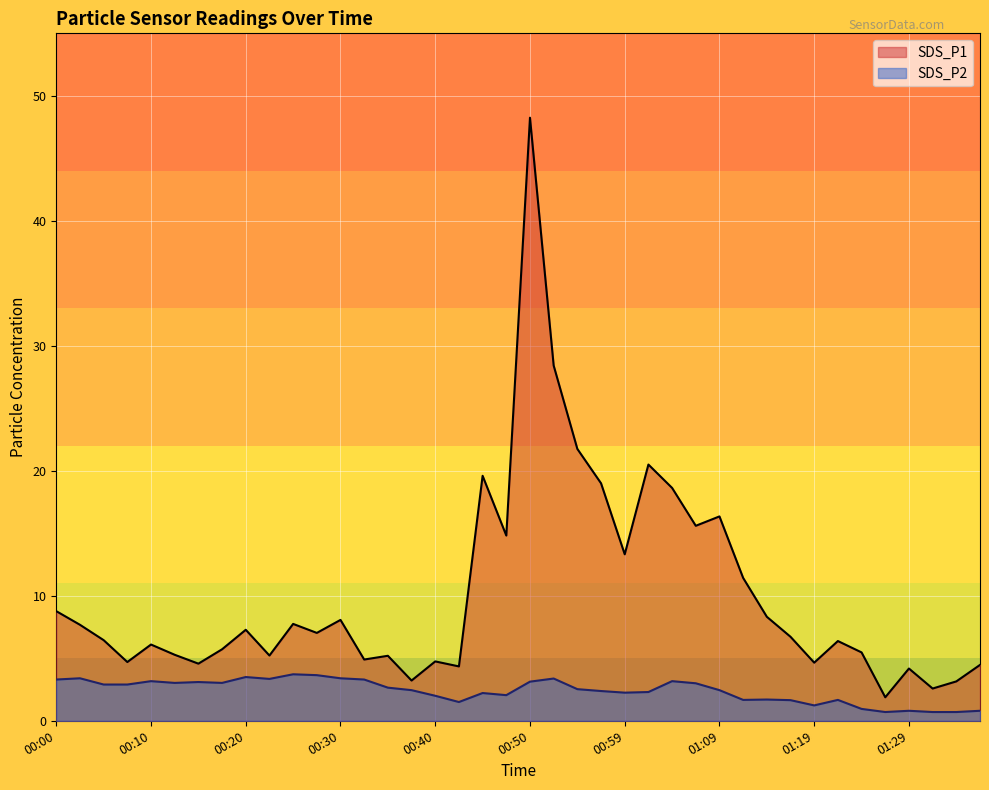

At how many categories does at least one series exceed 30?

1